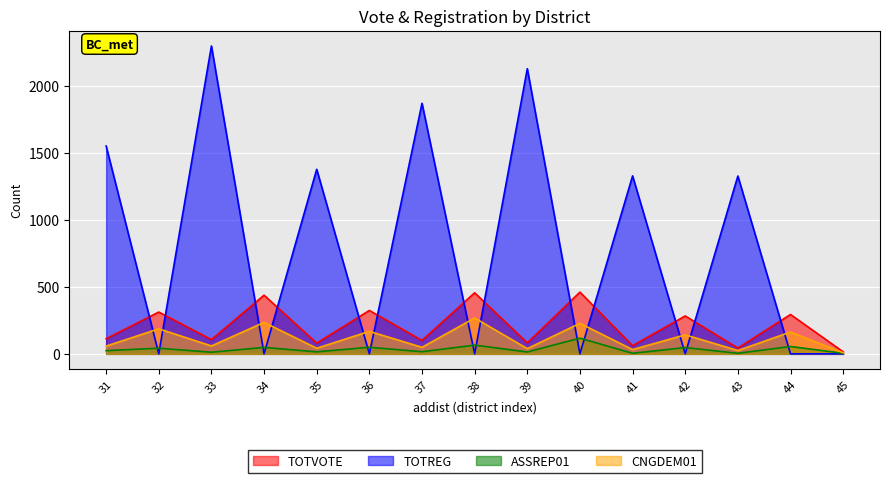

What is the difference between the highest and lowest values at 37?

1855